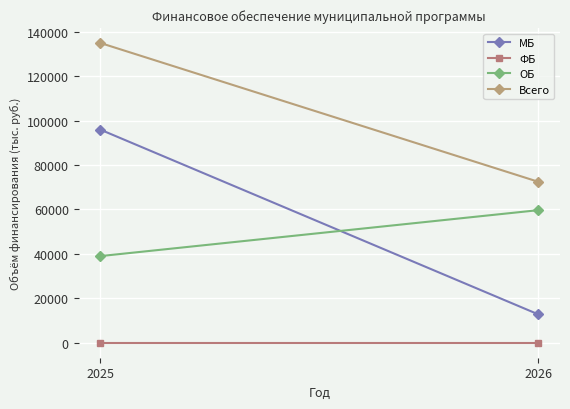

What is the lowest value of the ОБ series?

39019.2